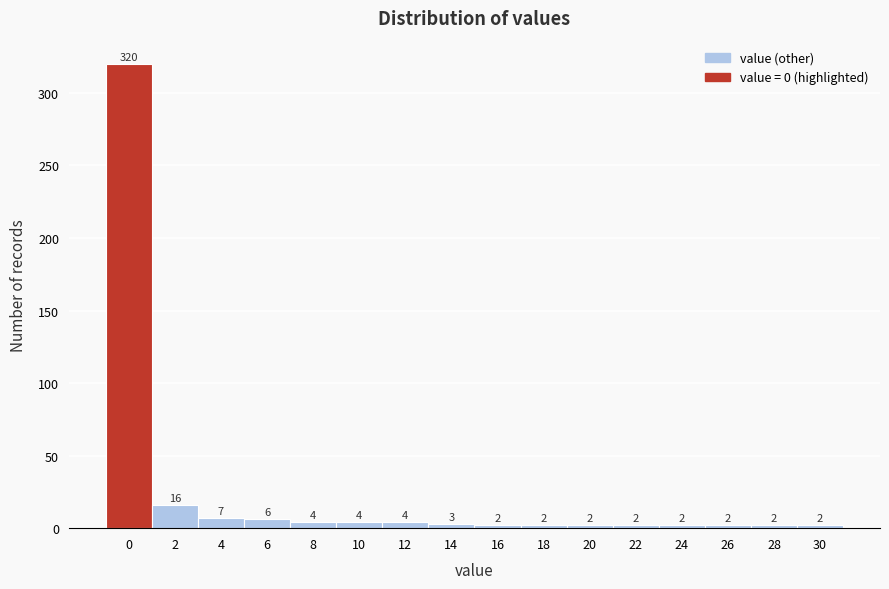

Reading left to right, list all the values displayed in this chart.

0=320	2=16	4=7	6=6	8=4	10=4	12=4	14=3	16=2	18=2	20=2	22=2	24=2	26=2	28=2	30=2